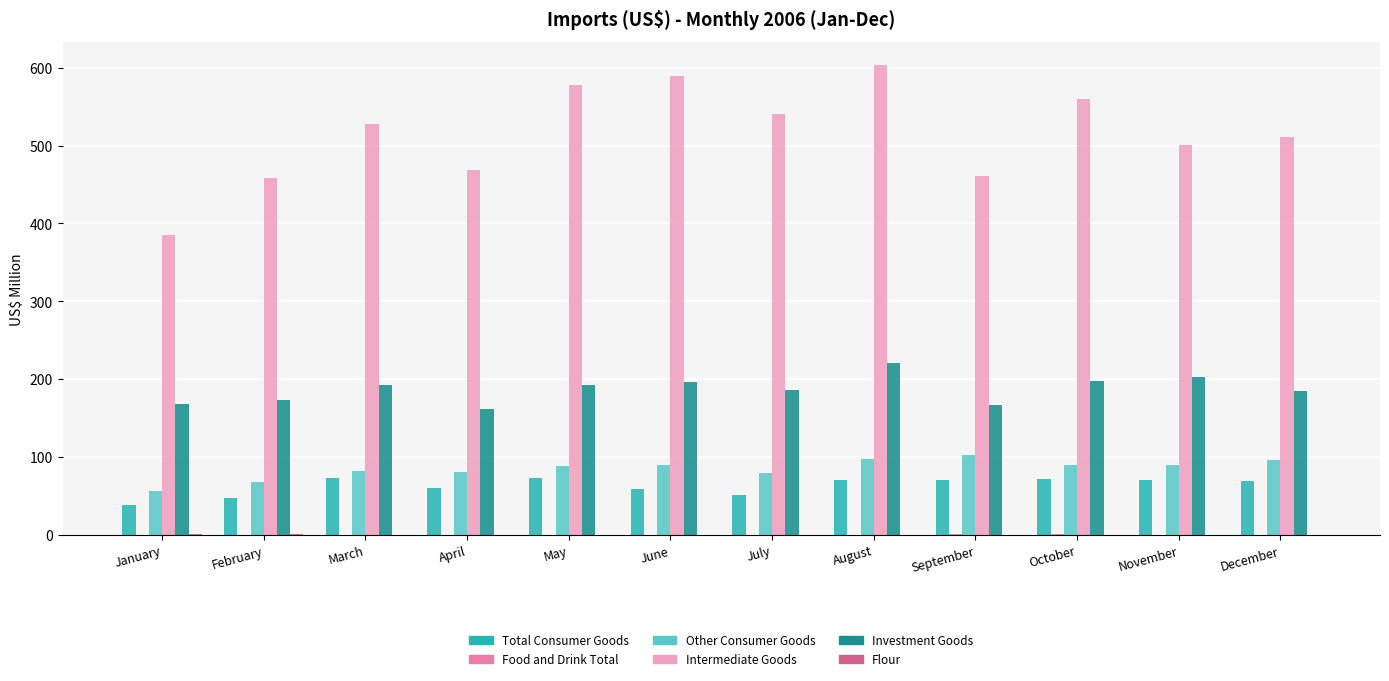

Which series has the largest total across all categories?

Intermediate Goods